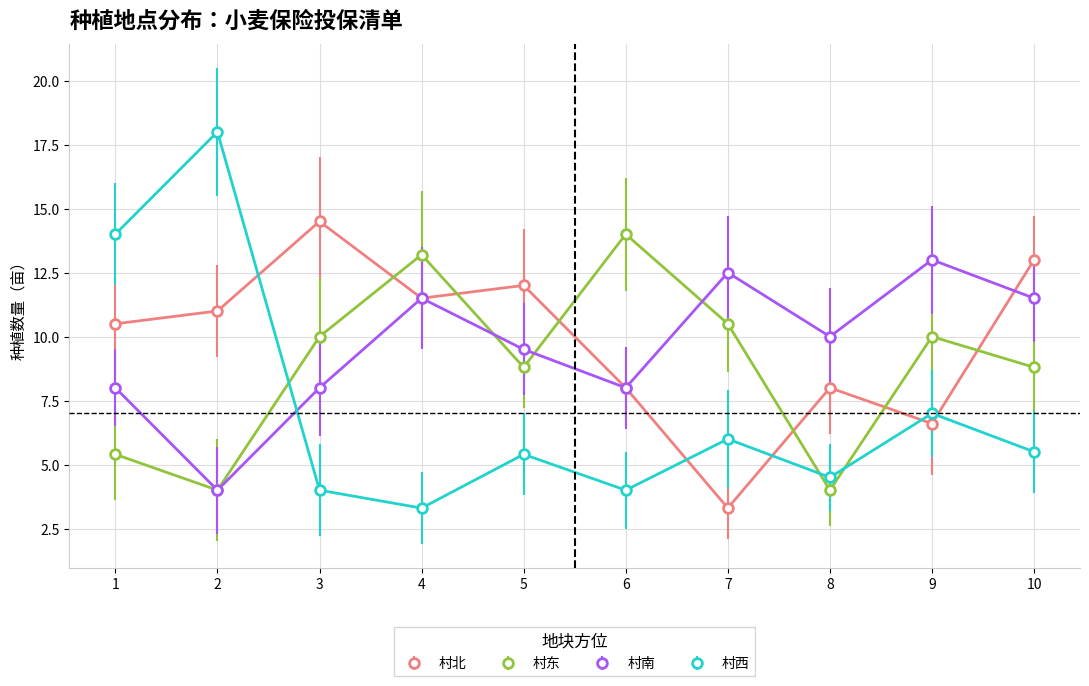

What is the total value across all series at 5?

35.7